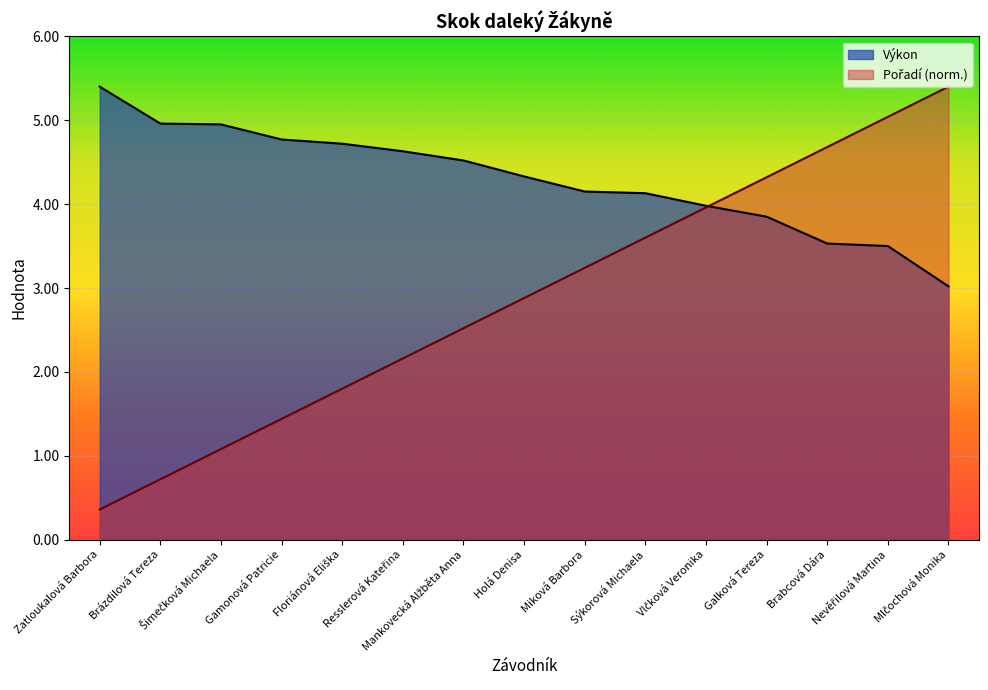

What is the smallest value displayed?

0.4